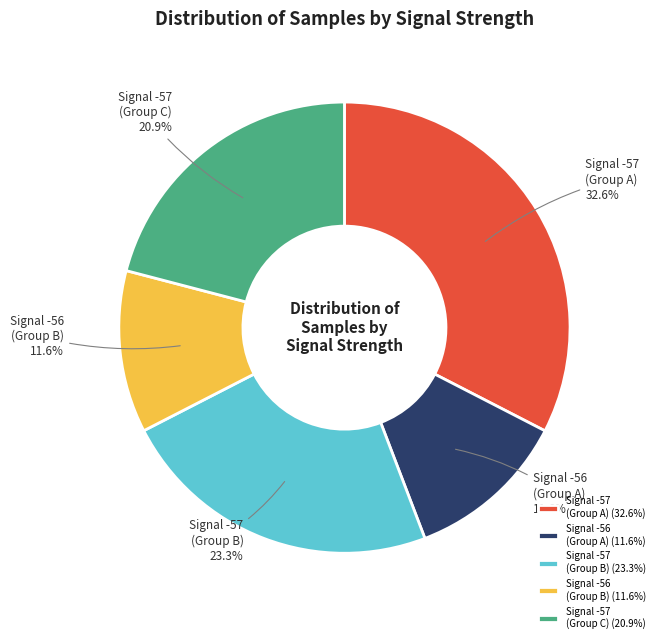

How many segments does this pie chart have?

5